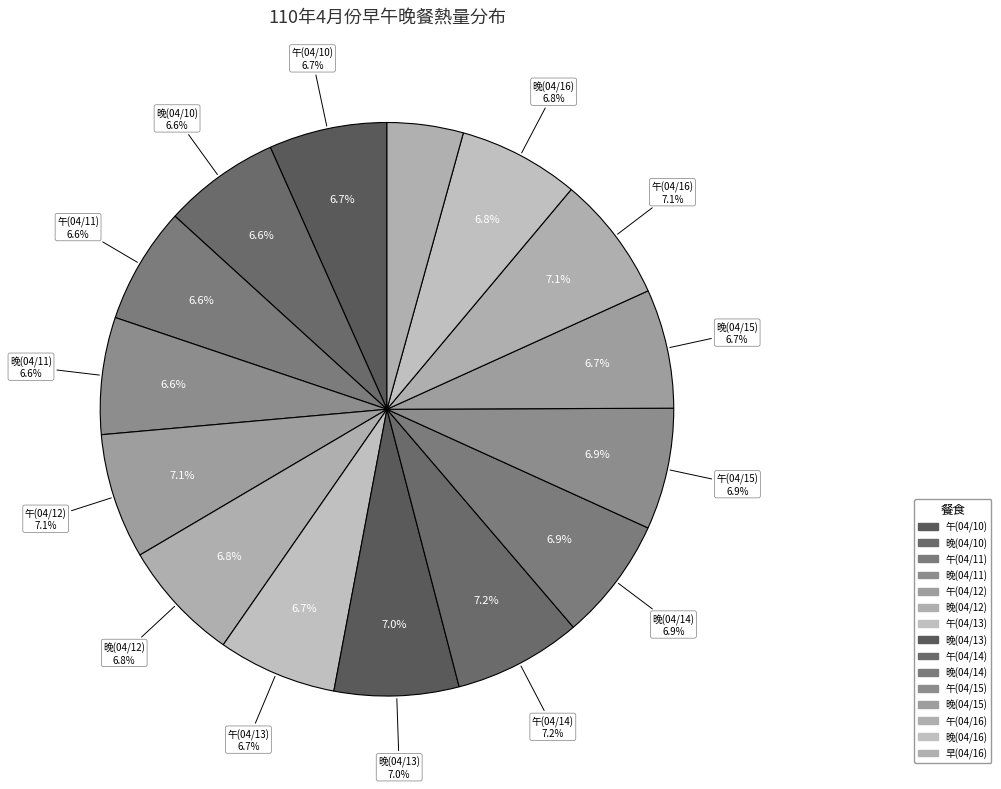

To the nearest percent, what portion does 晚(04/13) represent?

7%